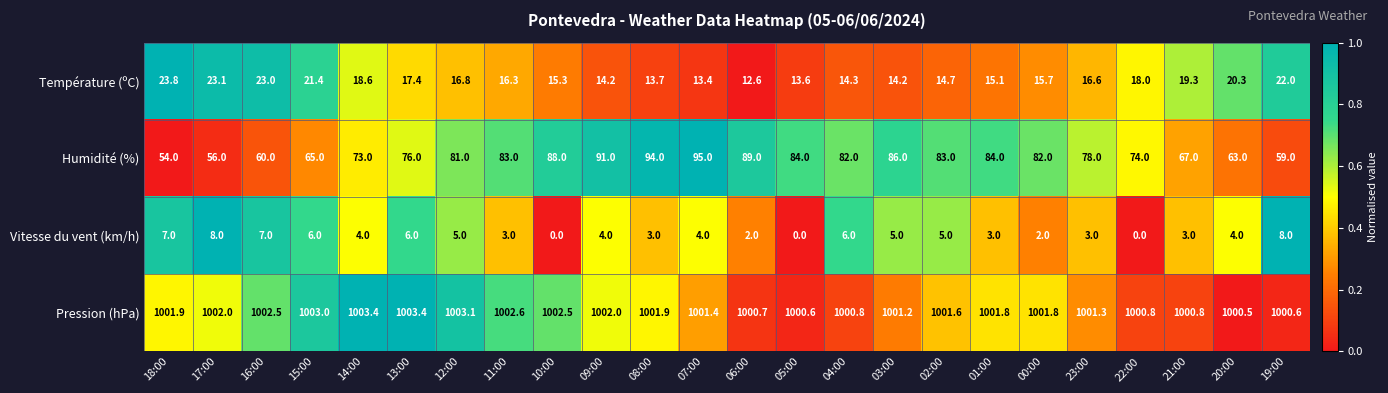

How many data points does each series have?

24